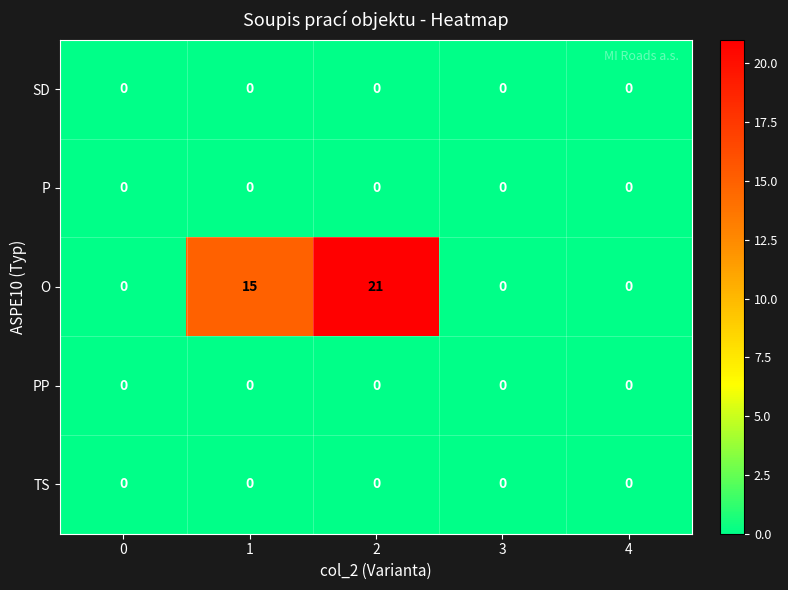

Which series changed the most between 0 and 1?

O